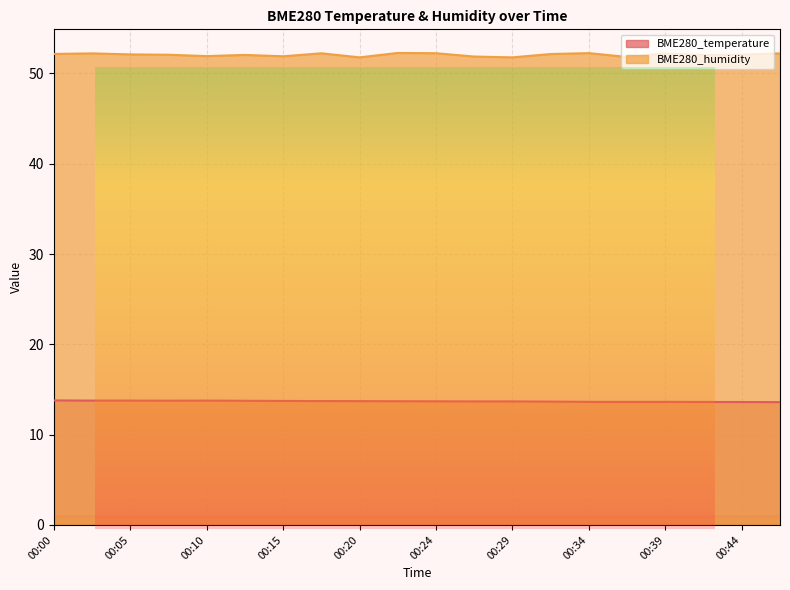

True or false: BME280_humidity and BME280_temperature cross at least once.

False